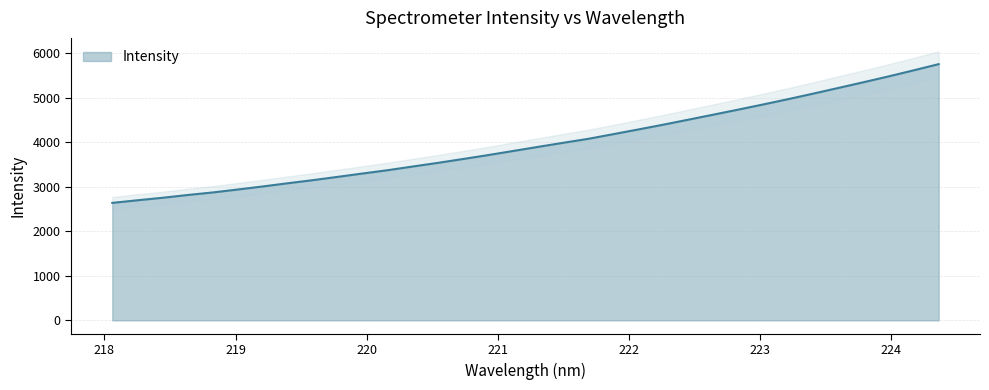

What is the difference between the maximum and second lowest values?

3058.6